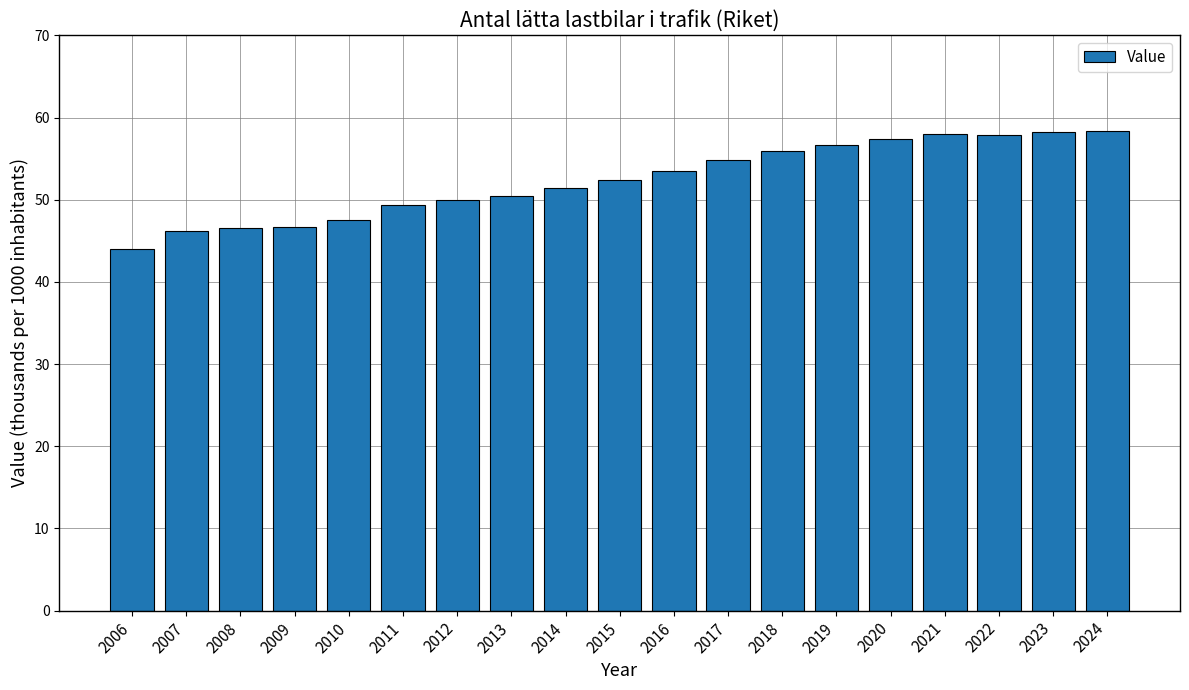

Does the chart contain any negative values?

No